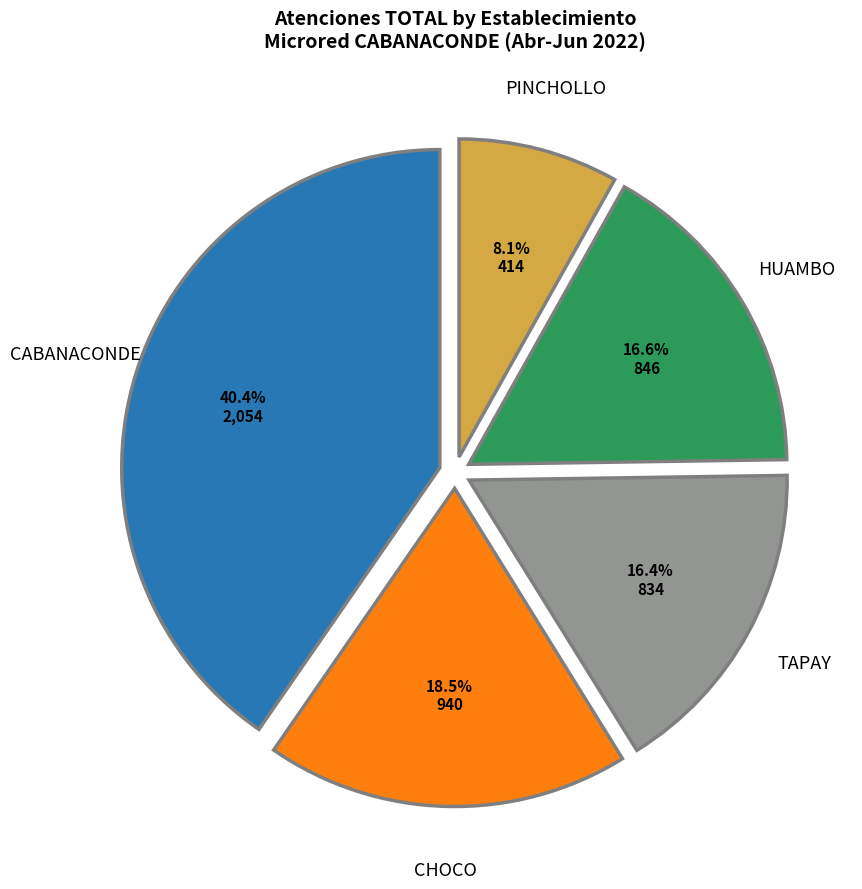

Is there a majority slice in this chart?

No